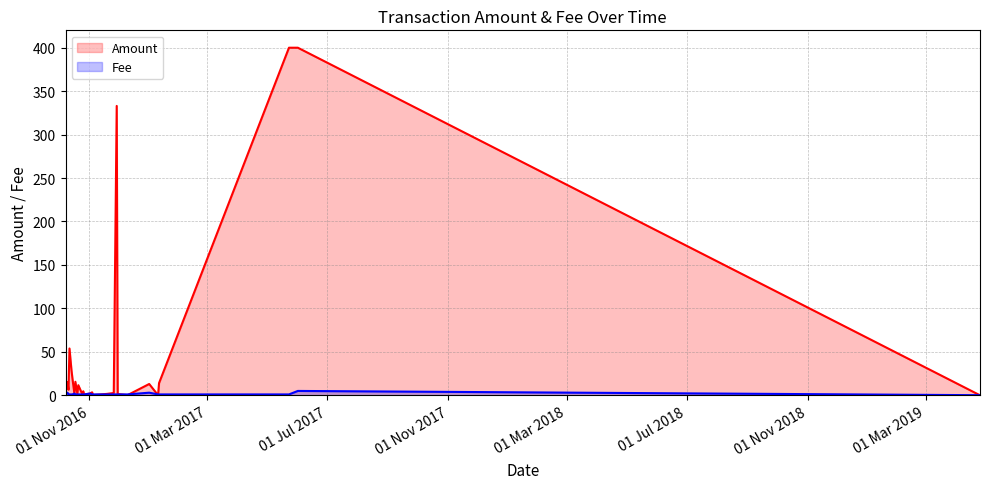

Which series has the widest spread of values?

Amount